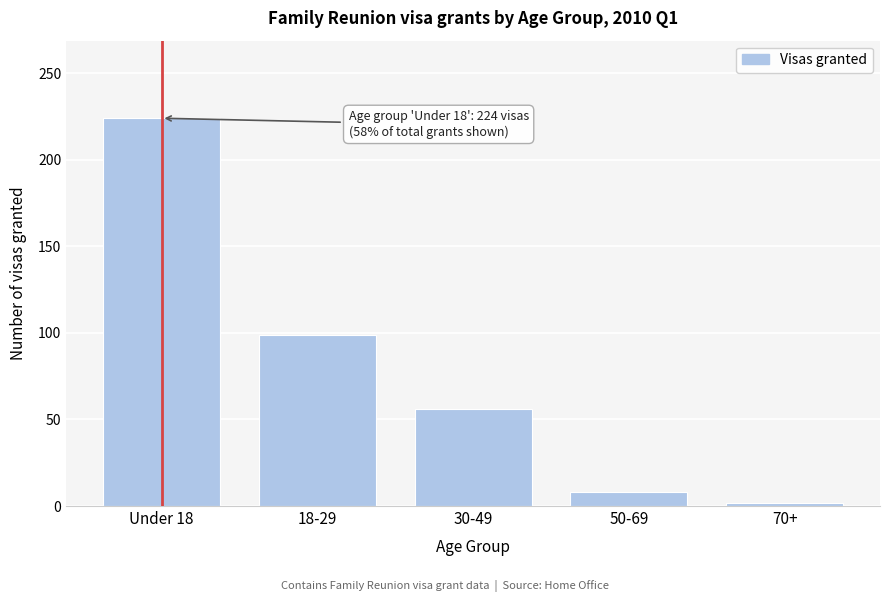

Reading left to right, list all the values displayed in this chart.

224	99	56	8	2